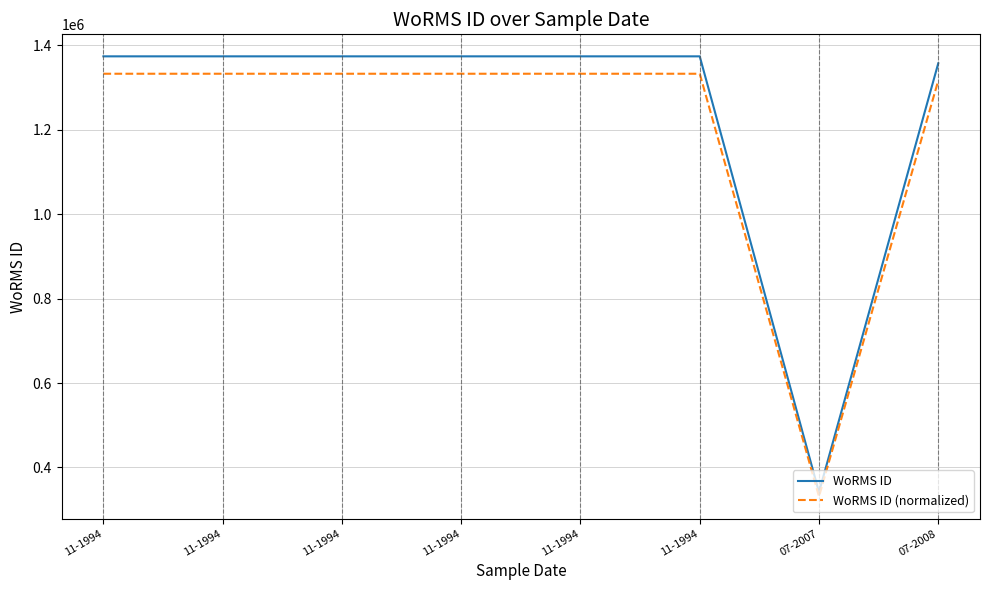

How many lines are shown in the chart?

2